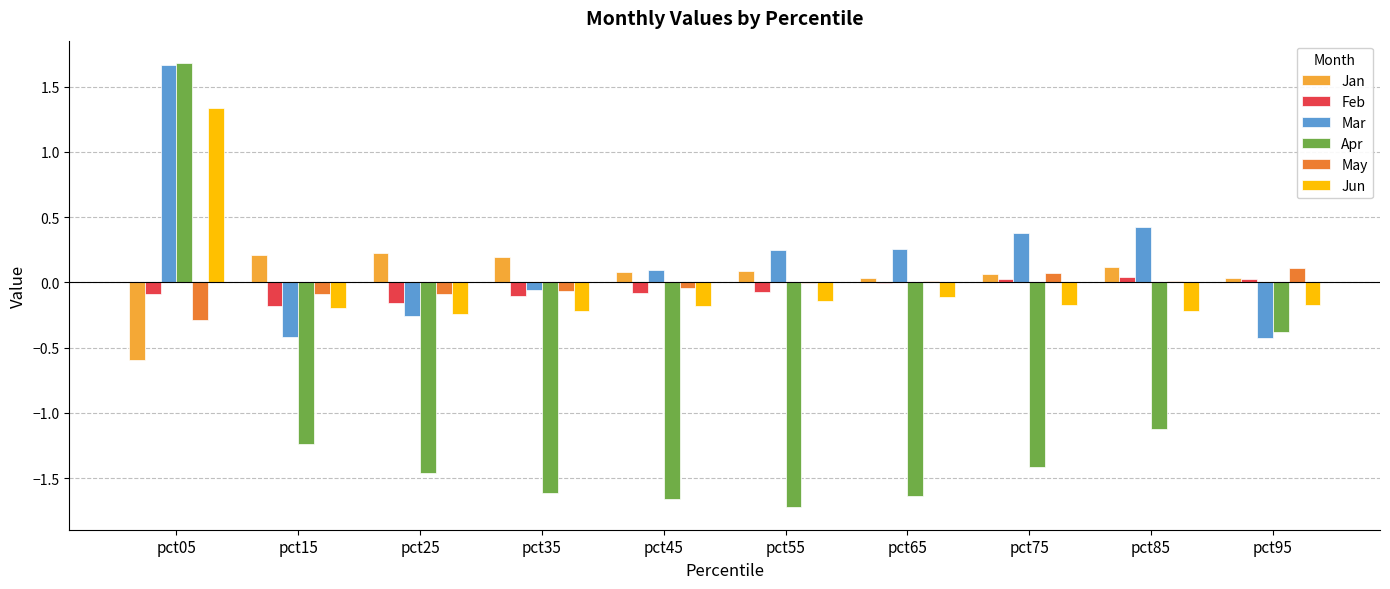

How many data points in Mar are above 0?

6